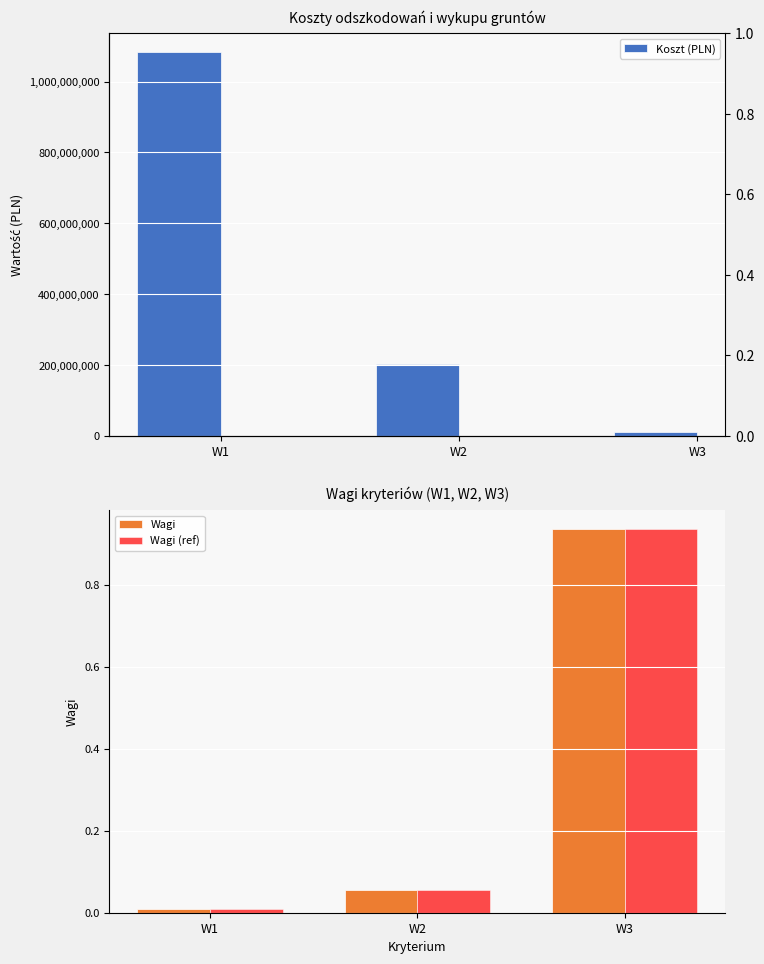

Reading left to right, transcribe all the data shown in this chart.

Koszt (PLN): W1=1082569410.0	W2=203861466.0	W3=11813391.0
Wagi: W1=0.0	W2=0.1	W3=0.9
Wagi (ref): W1=0.0	W2=0.1	W3=0.9